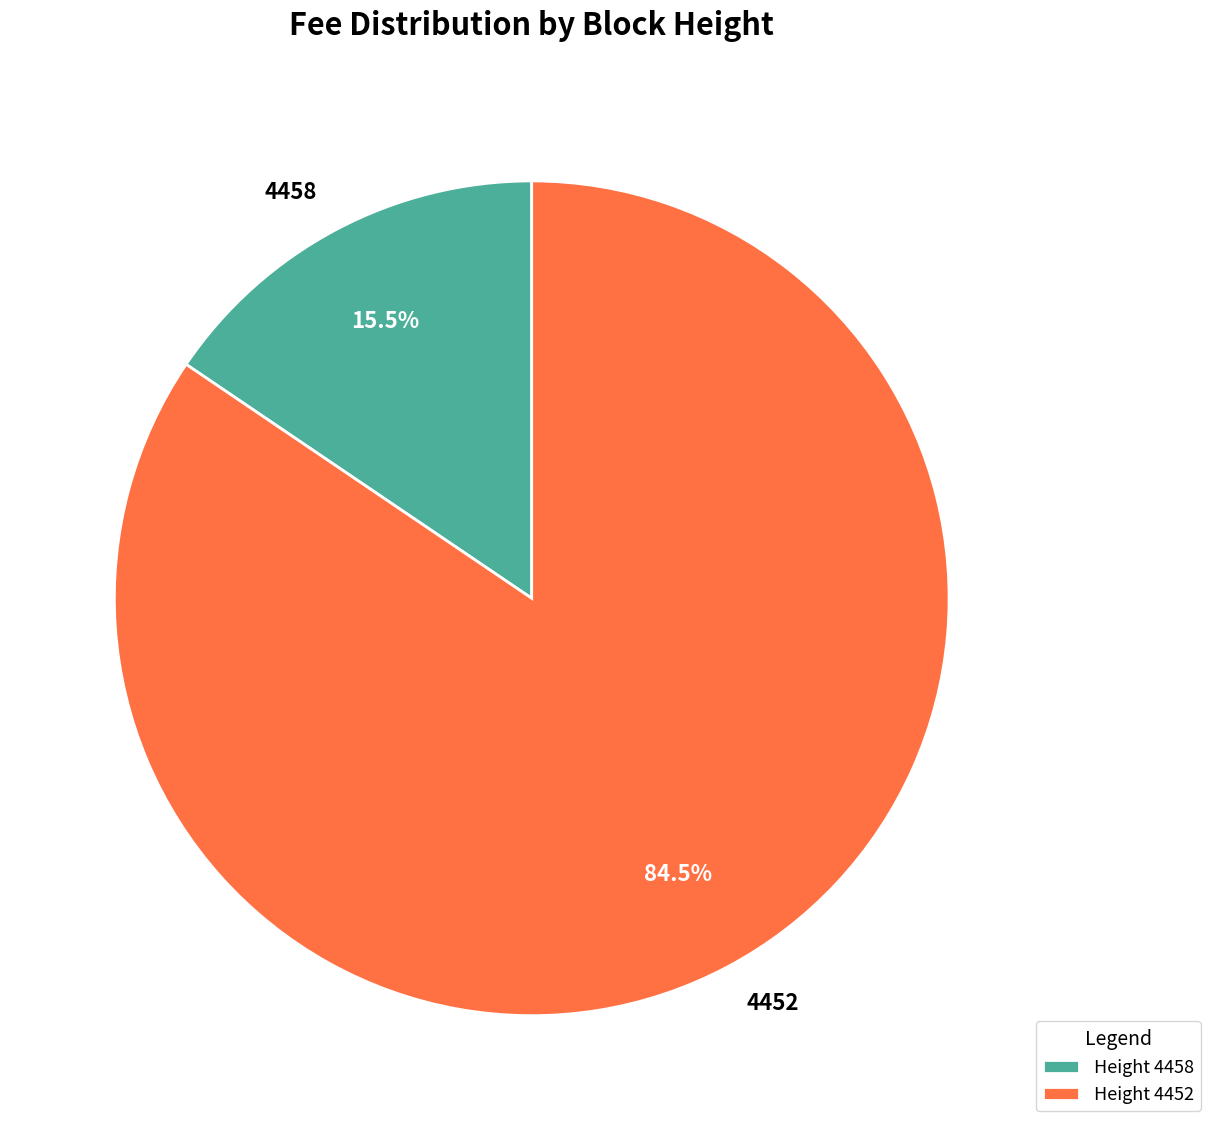

Which category has the smallest portion of the pie?

4458